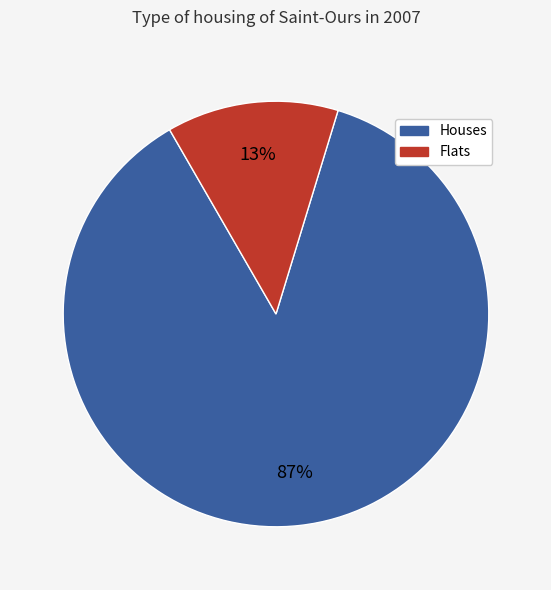

Which slice is the smallest?

Flats